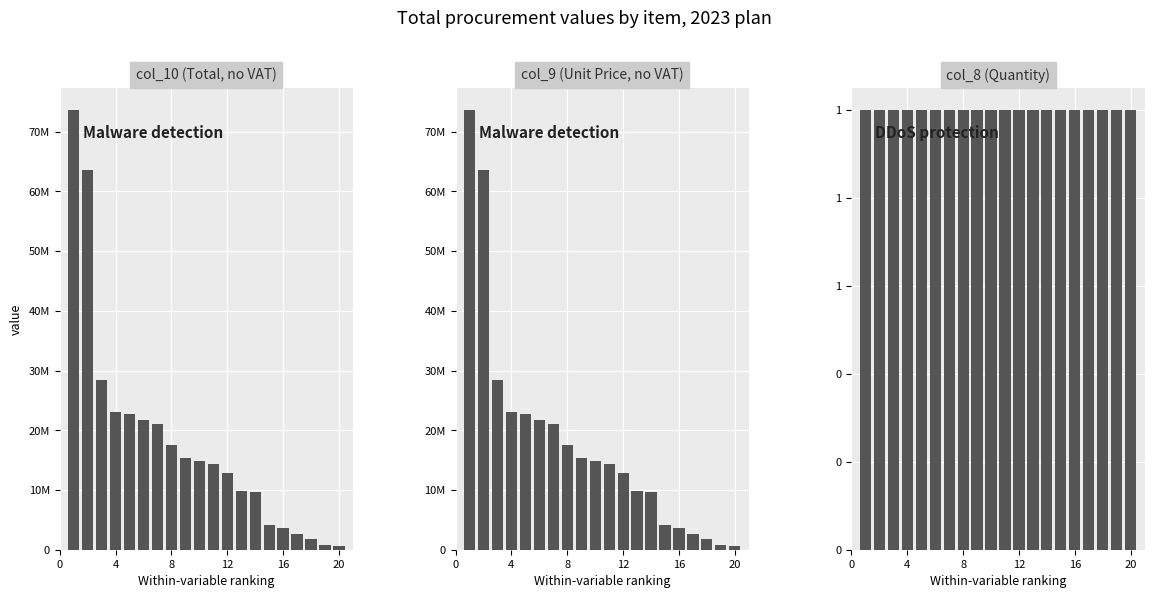

At 20, list the series in order from largest to smallest.

col_10 (Total, no VAT), col_9 (Unit Price, no VAT), col_8 (Quantity)